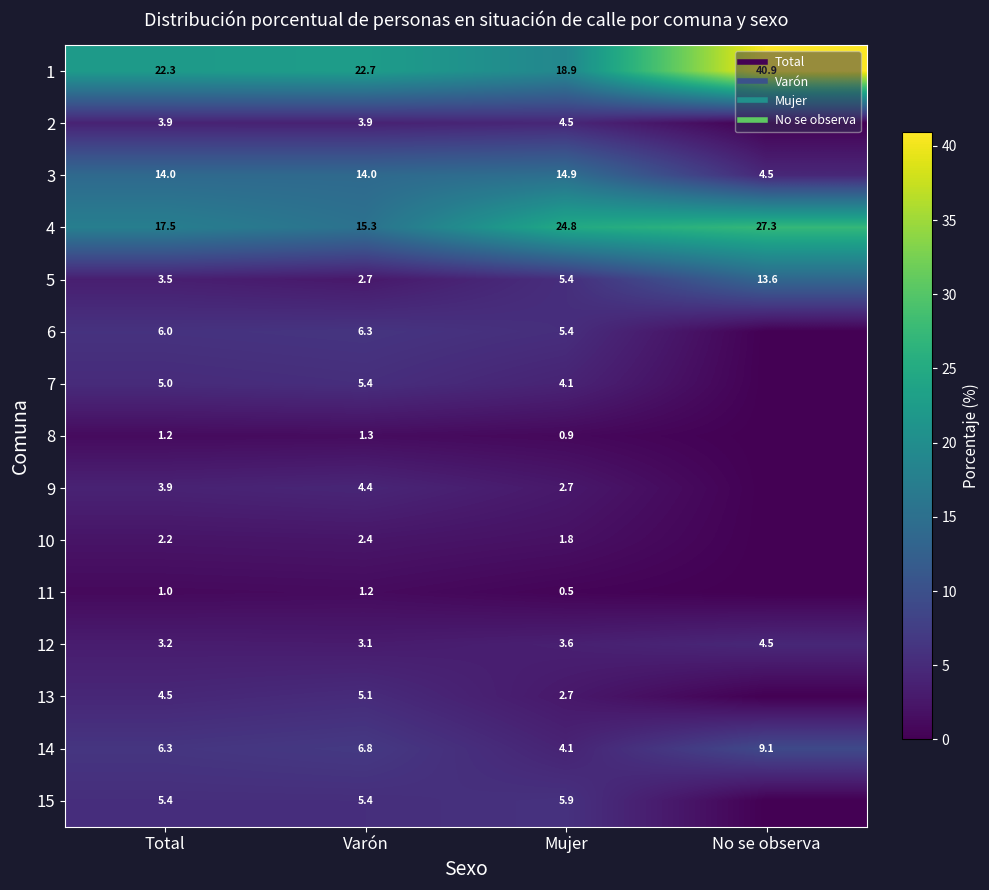

Which series changed the most between Total and No se observa?

1